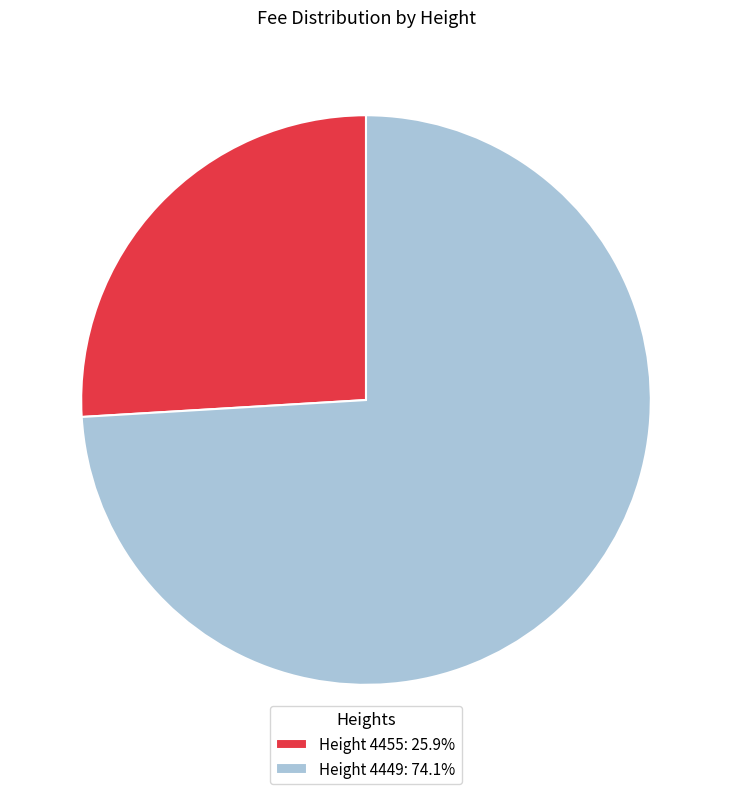

Approximately how many times larger is the value at Height 4455: 25.9% compared to Height 4449: 74.1%?

0.4